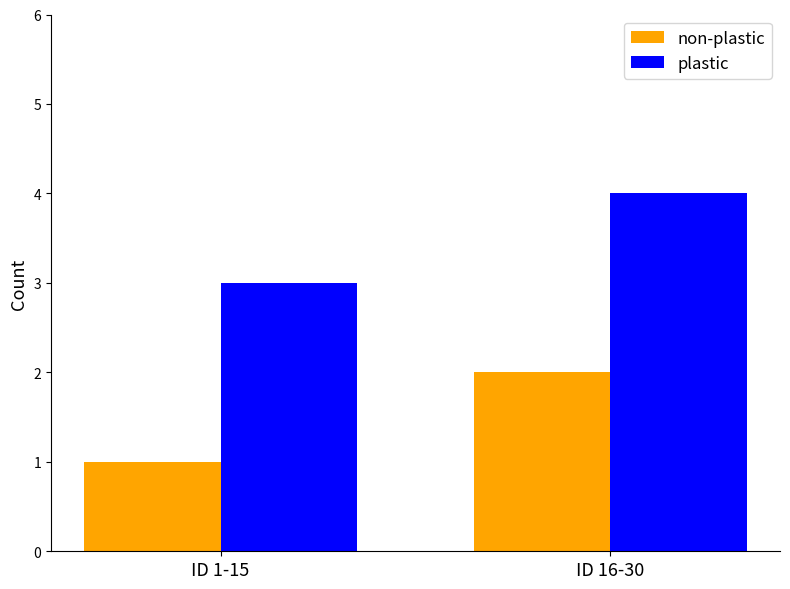

What is the label of the 1st bar from the left?

ID 1-15